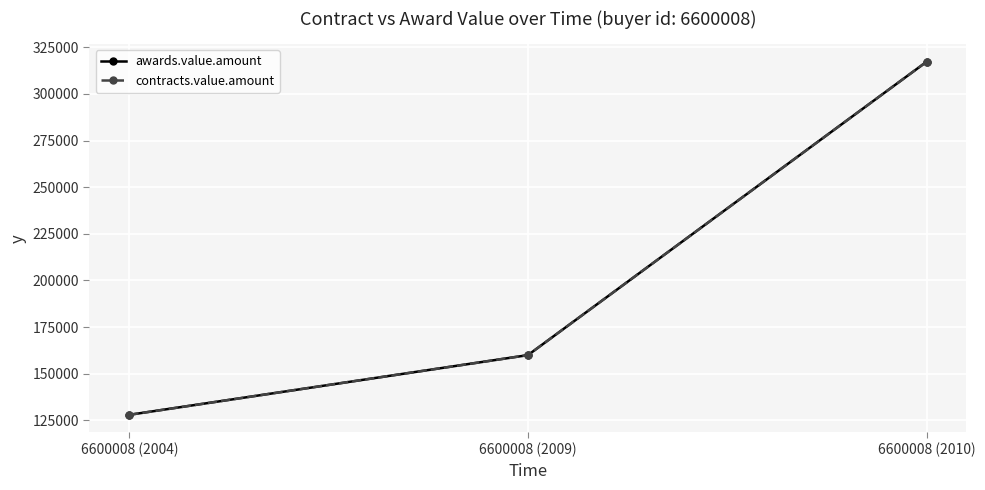

Rank the series by their maximum value, from highest to lowest.

awards.value.amount, contracts.value.amount